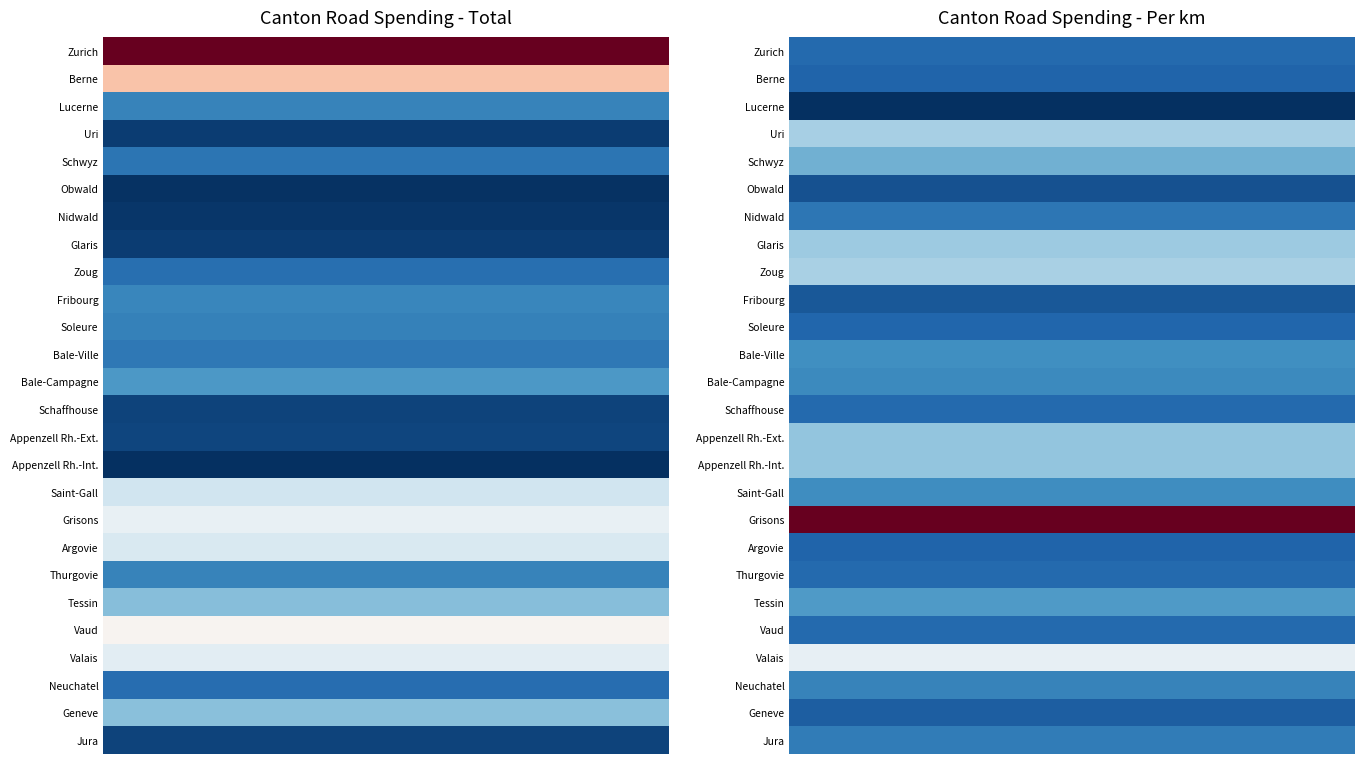

What is the difference between the Valais values at 1 and 0?

829.4